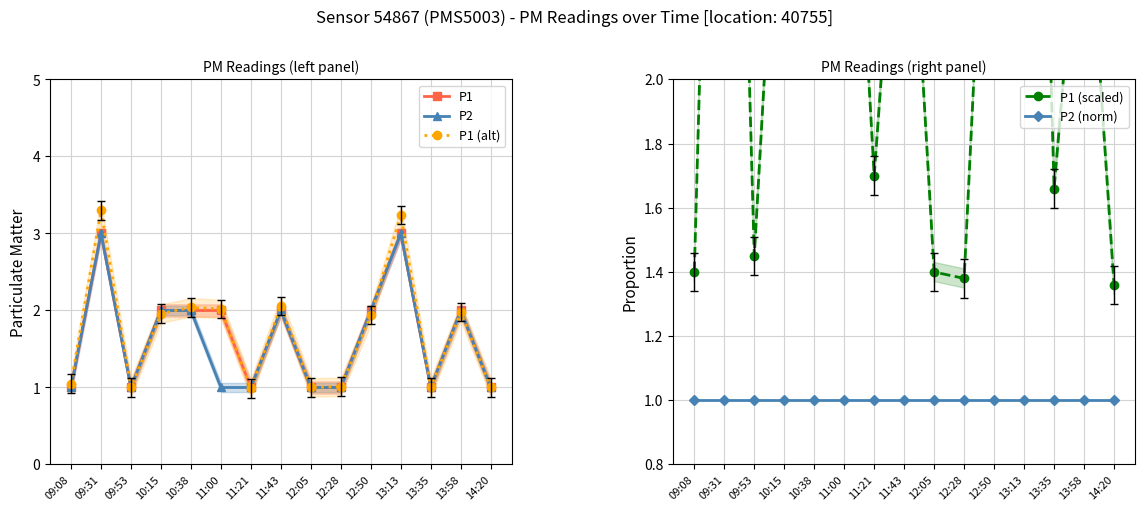

What position from the right is 11:21?

9